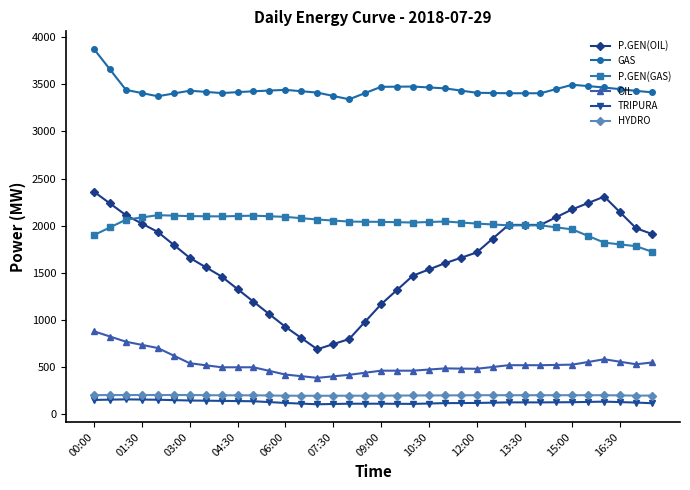

True or false: HYDRO and OIL intersect in this chart.

False